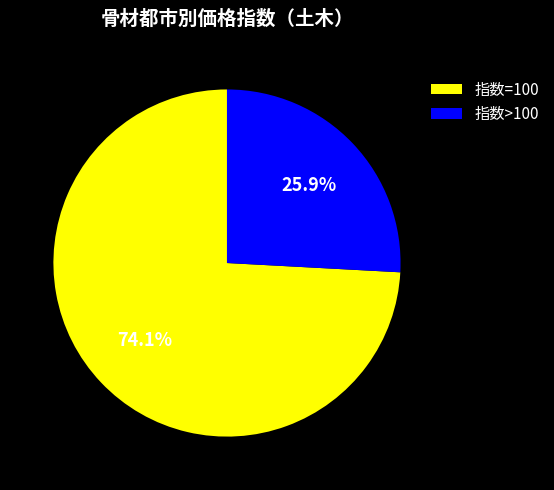

What is the largest slice in the pie chart?

指数=100